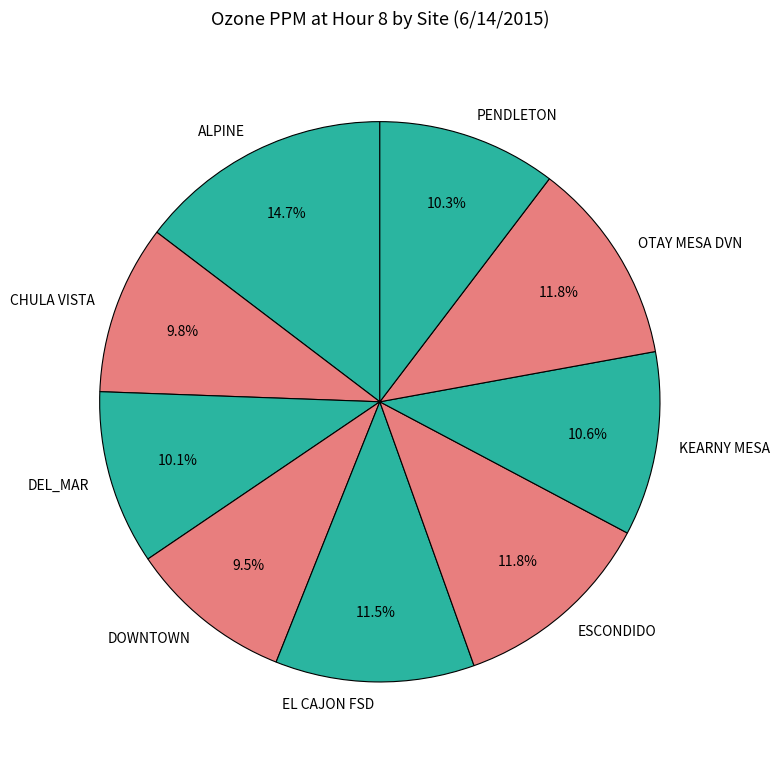

Is there a majority slice in this chart?

No